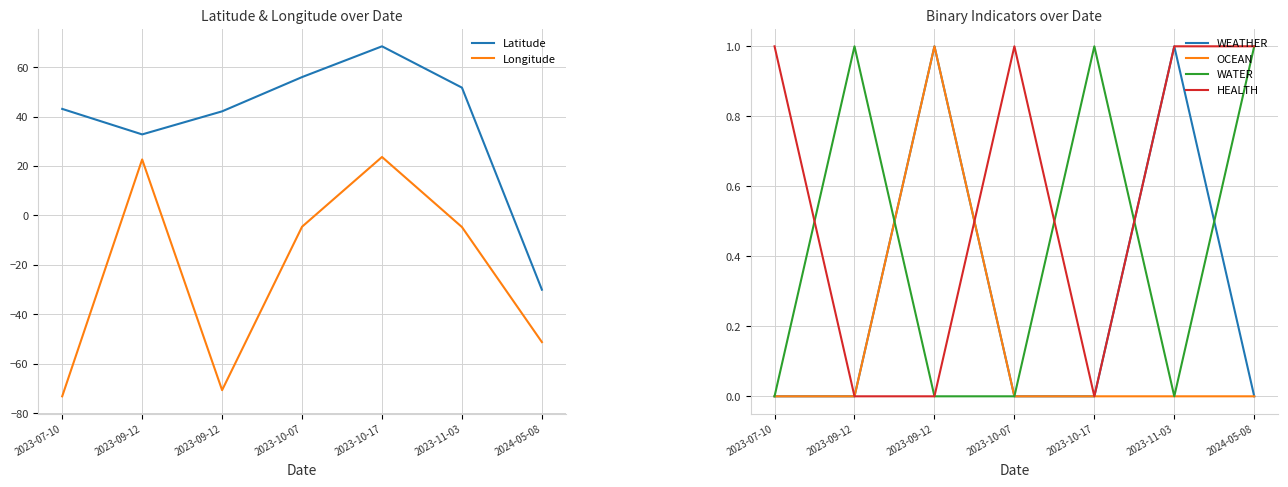

Which series changed the most between 2023-07-10 and 2023-11-03?

Longitude